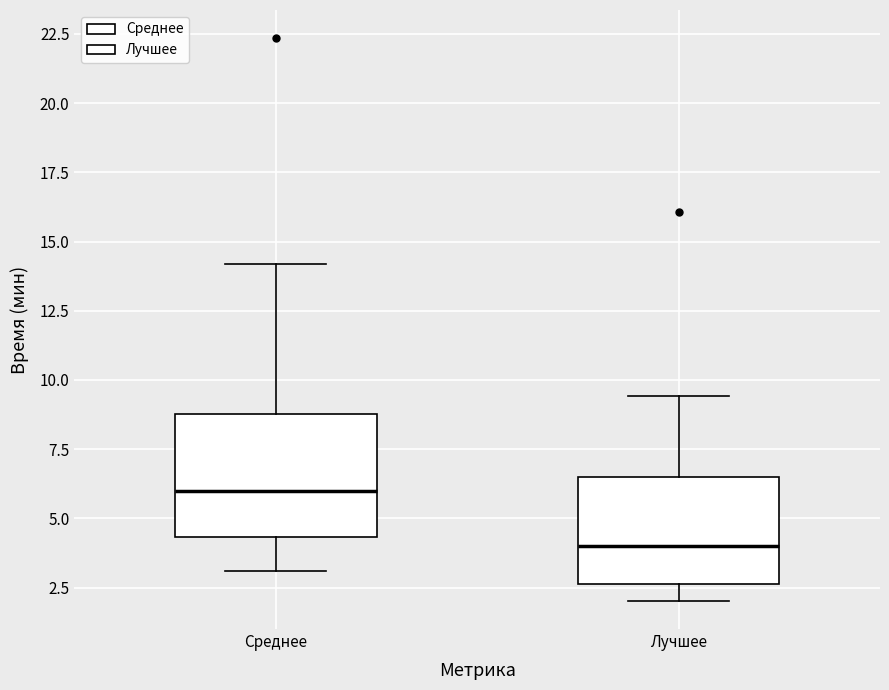

Reading left to right, read every box against the y-axis: the position of its median line, the range the box covers, and the ends of its whiskers. The values are not printed on the chart, so give them approximately, as read against the axis.

Среднее: median 6.0, box 4.5 to 9.0, whiskers 3.0 to 14.0
Лучшее: median 4.0, box 2.5 to 6.5, whiskers 2.0 to 9.5